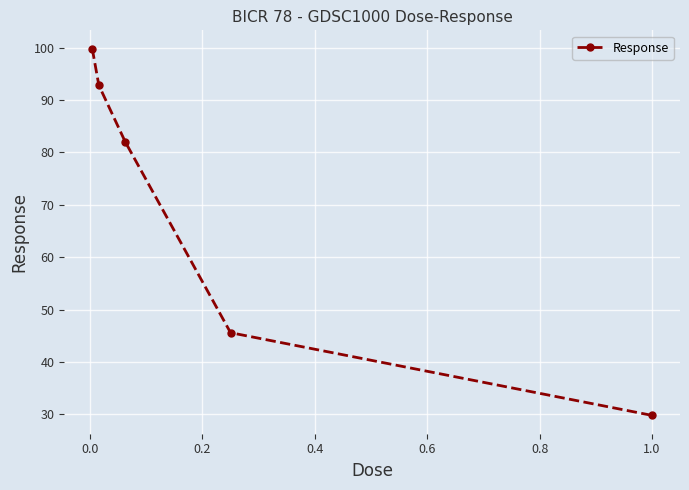

What is the difference between the maximum and second lowest values?

54.2